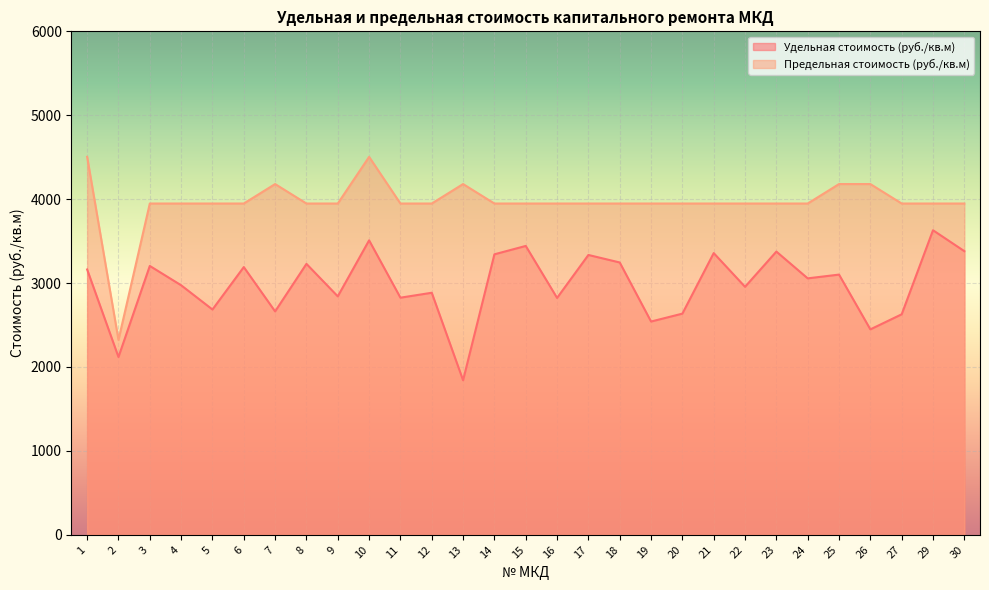

What is the sum of the Удельная стоимость (руб./кв.м) values at 5 and 23?

6060.0